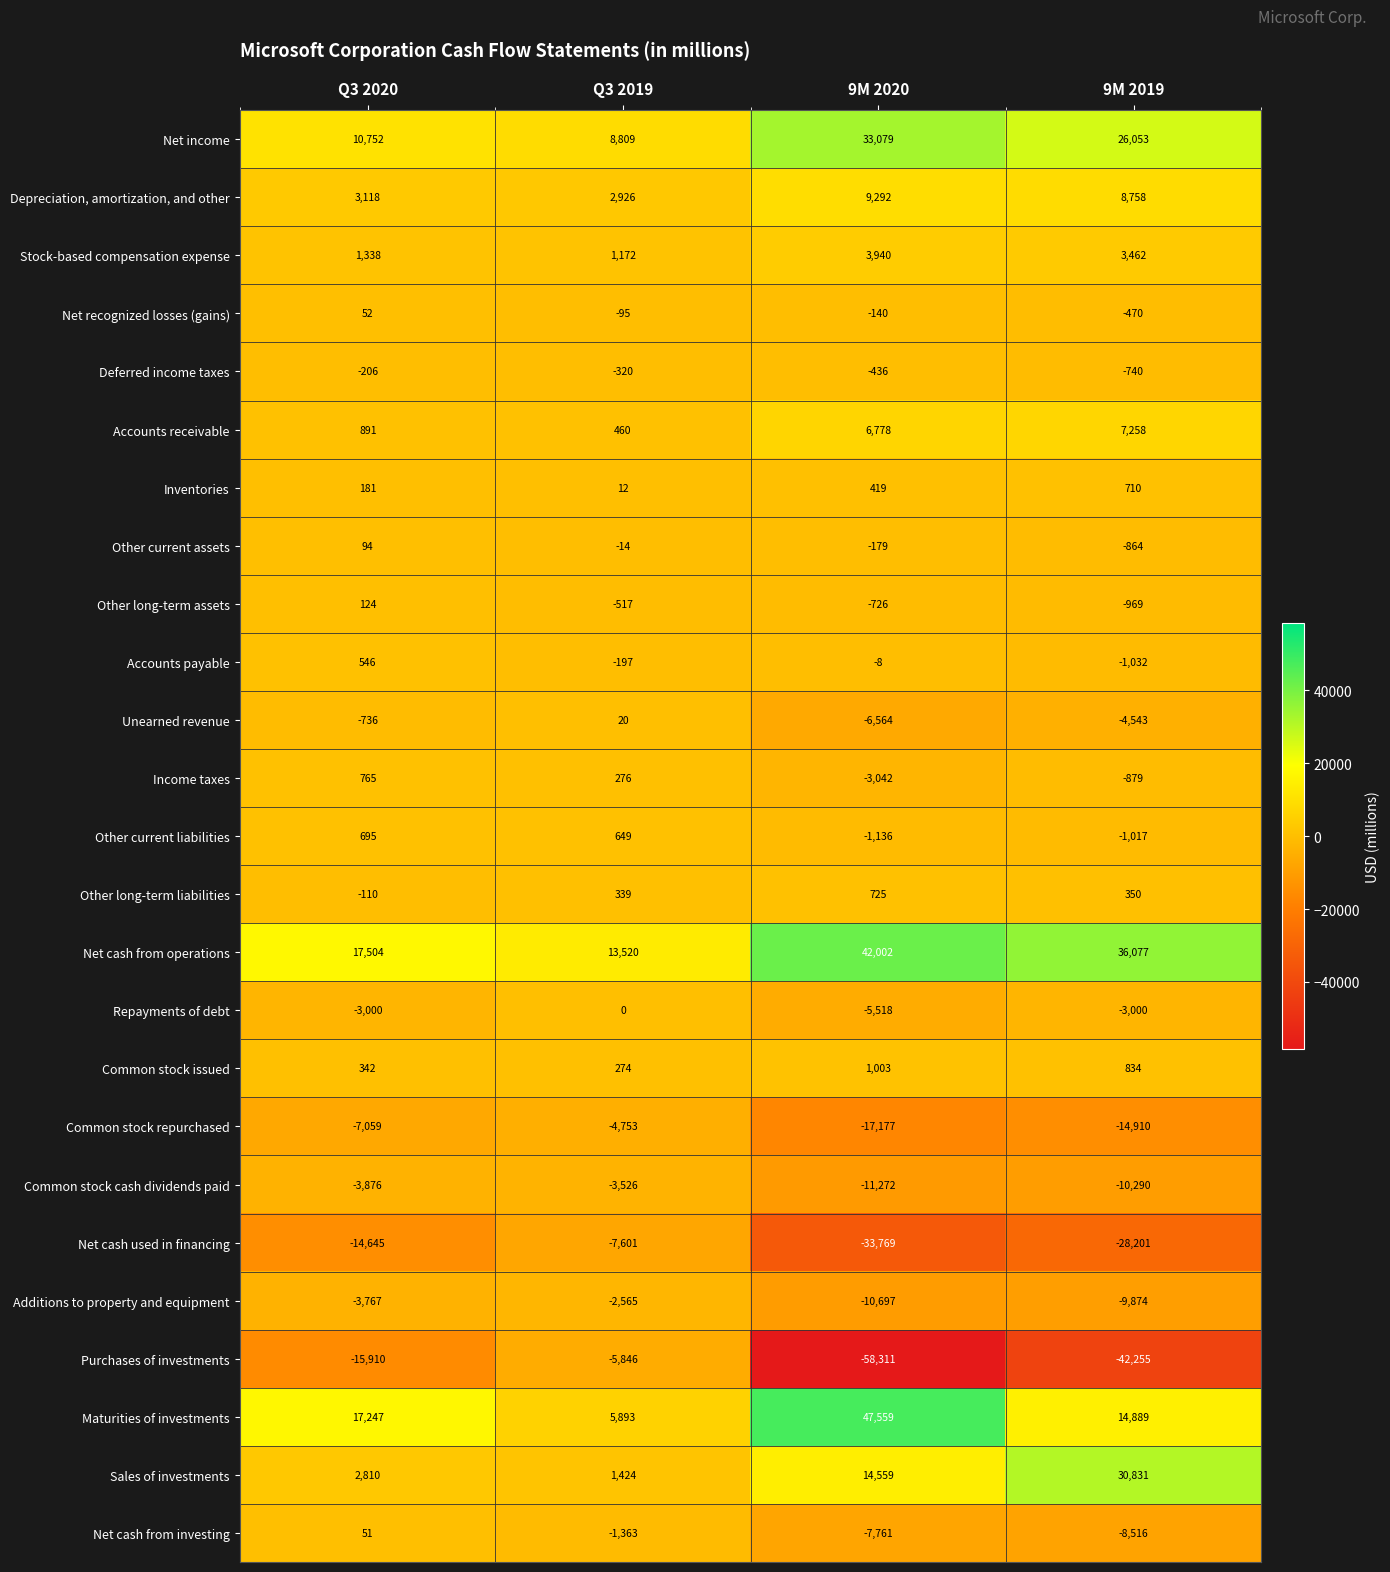

At which category does the chart reach its minimum across all series?

9M 2020